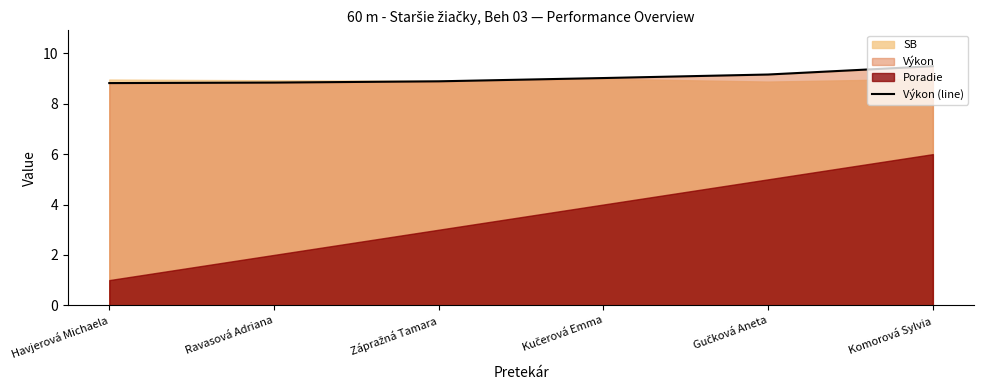

The Výkon (line) series shows 8.8 at Havjerová Michaela. True or false?

True